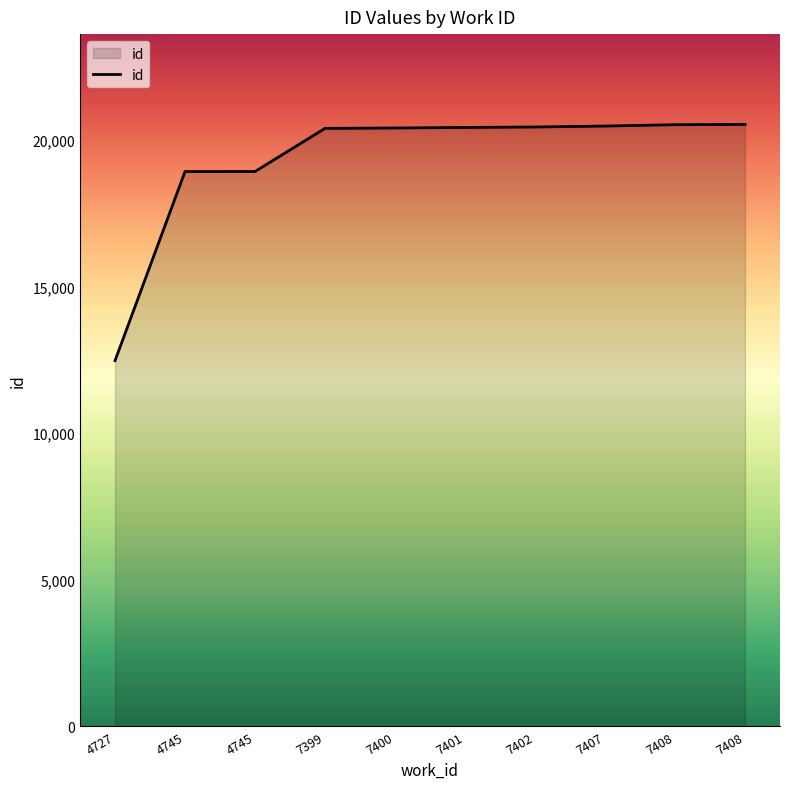

Does the chart display data point markers on the line(s)?

No